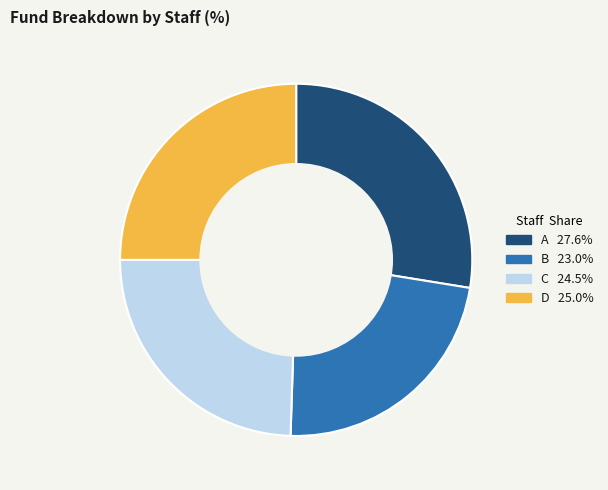

Rank the categories by value from lowest to highest.

B, C, D, A